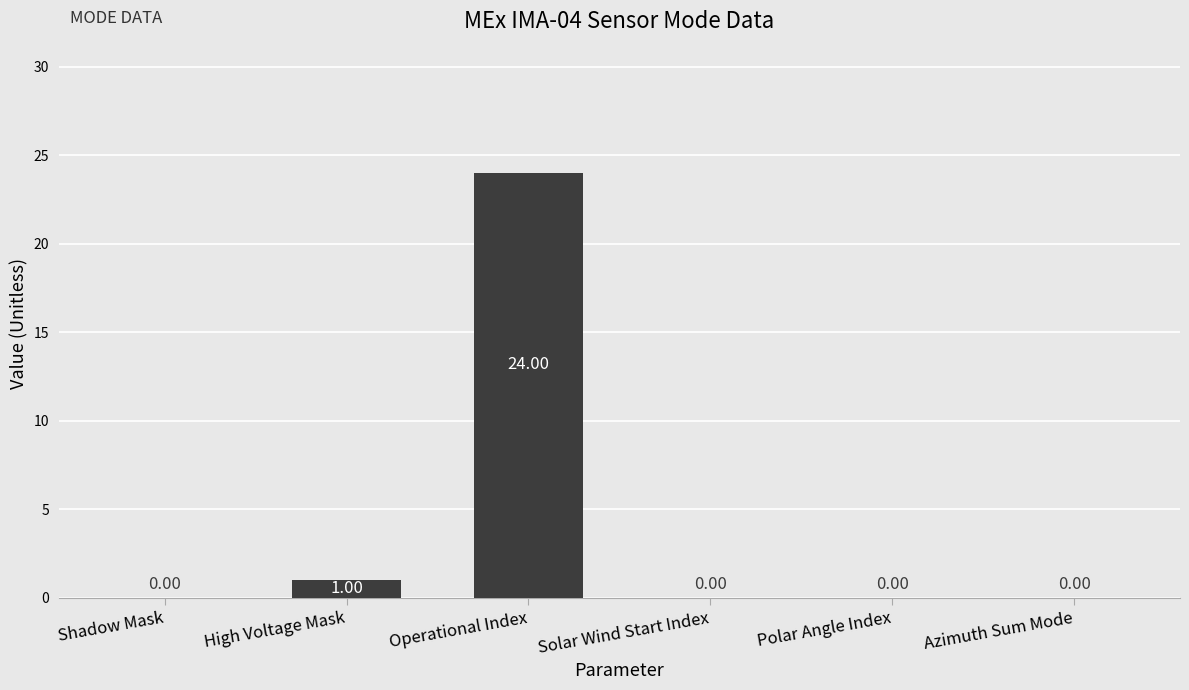

Is it true that the value at Shadow Mask is 0?

True